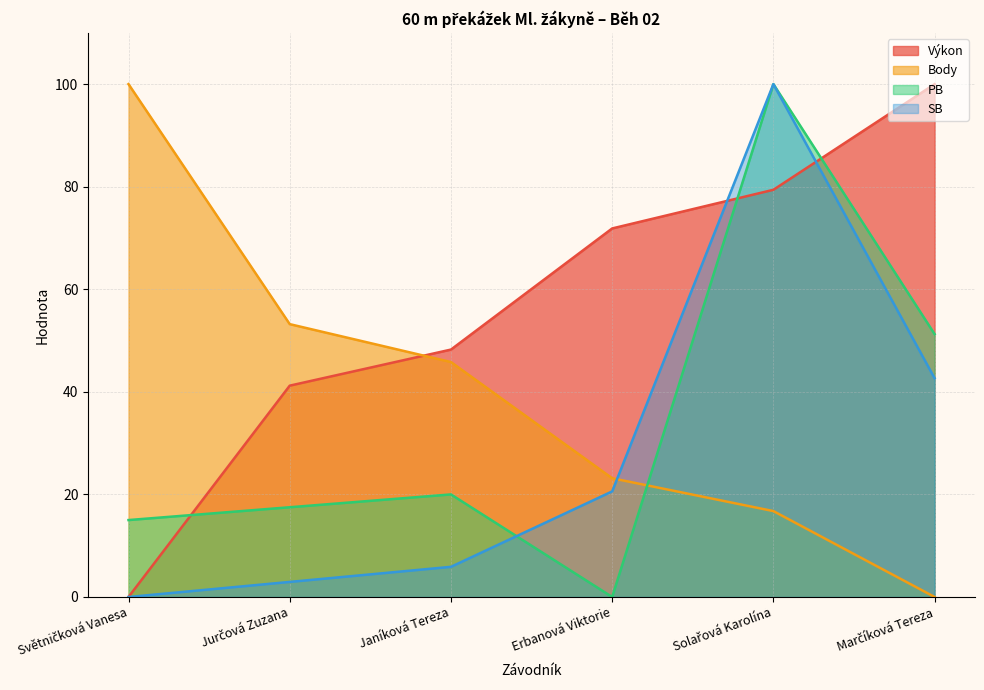

Count the number of categories in the chart.

6